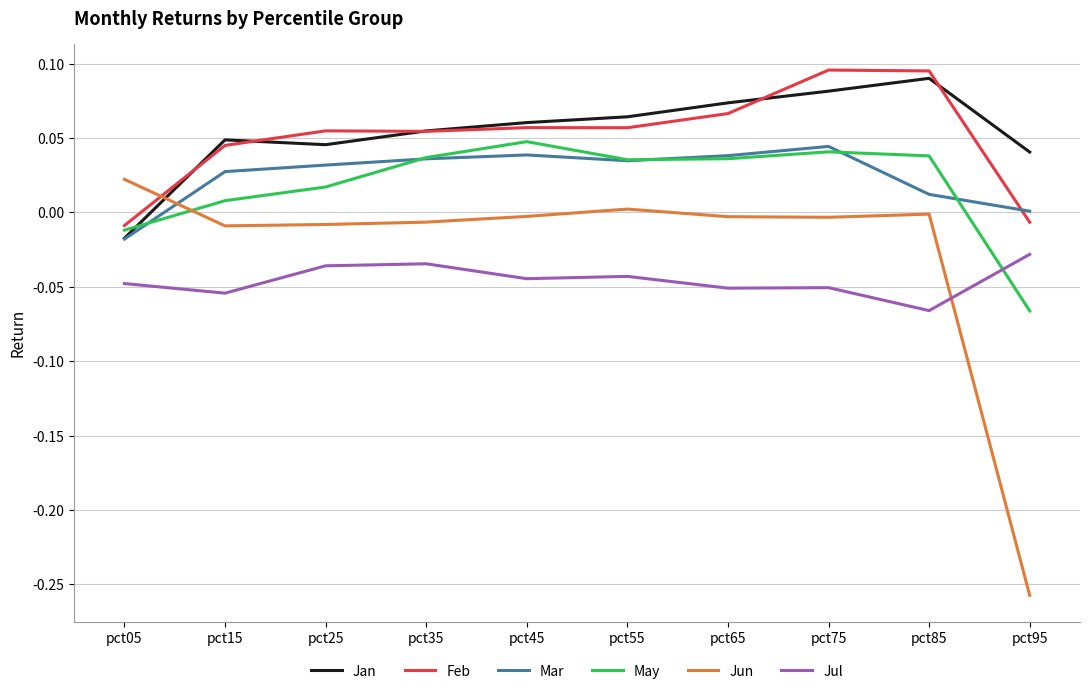

Between pct15 and pct85, which series saw the biggest shift?

Feb